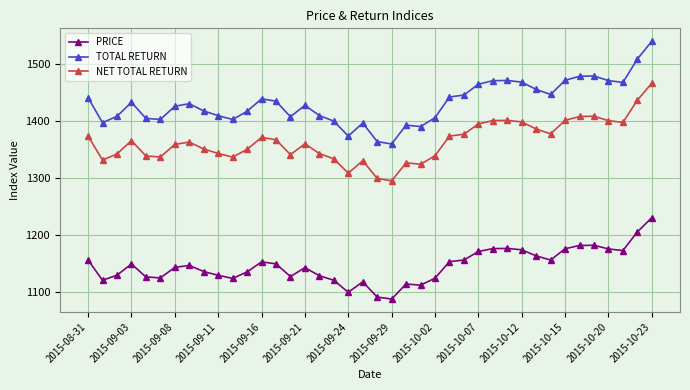

At how many categories does at least one series exceed 1286?

40